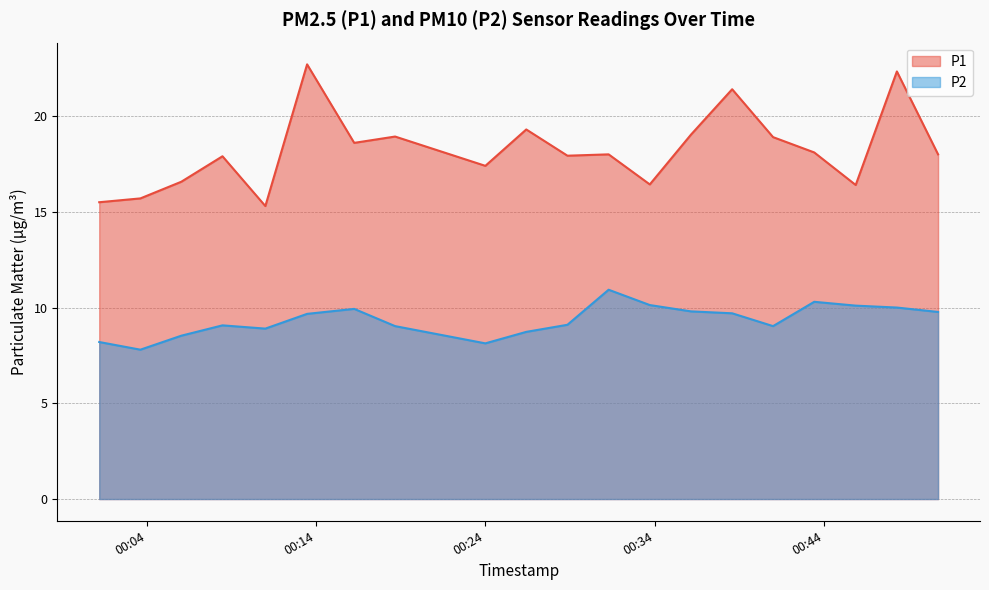

At how many categories does at least one series exceed 14?

20